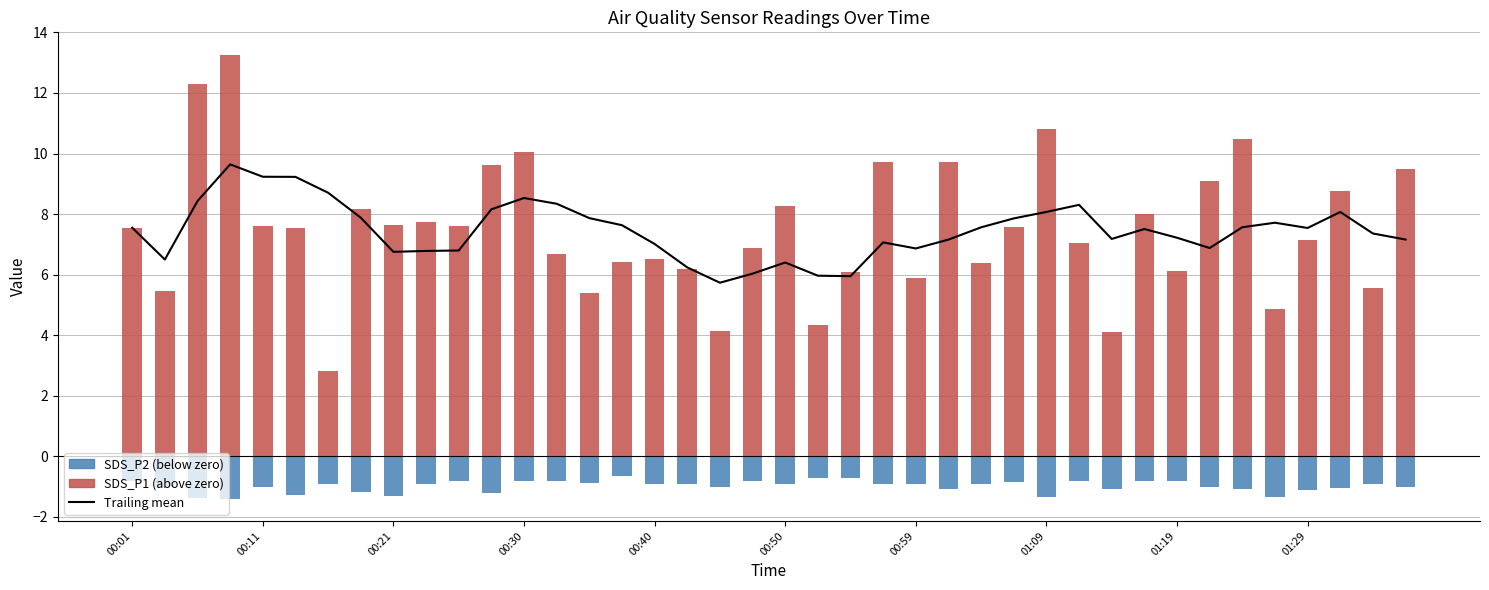

Count the number of data series in this chart.

3